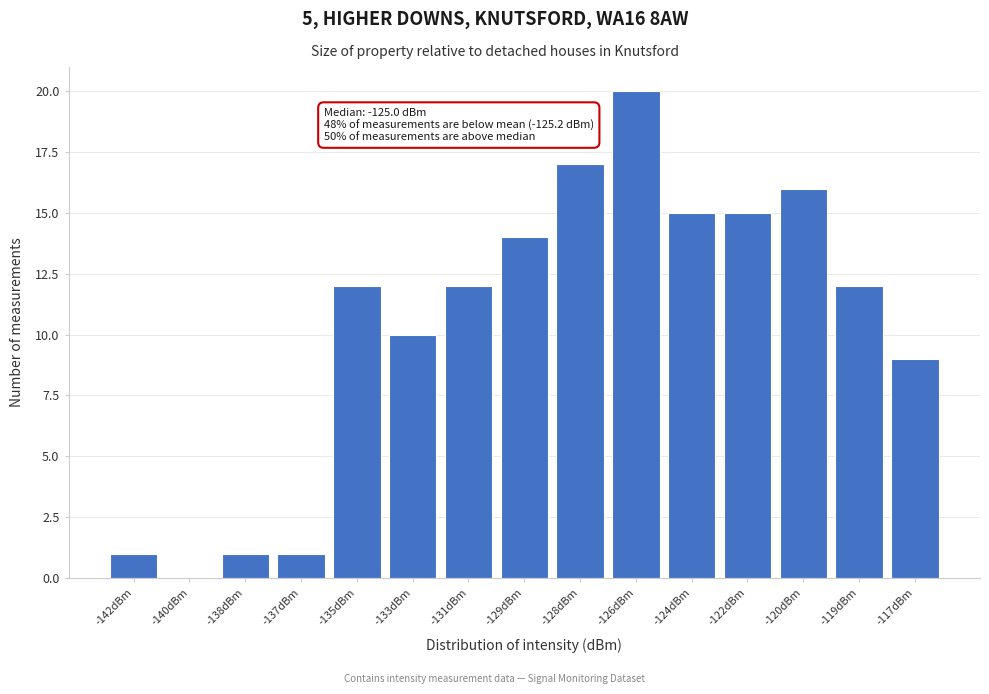

Reading right to left, what are all the values shown in this chart?

-117dBm=9	-119dBm=12	-120dBm=16	-122dBm=15	-124dBm=15	-126dBm=20	-128dBm=17	-129dBm=14	-131dBm=12	-133dBm=10	-135dBm=12	-137dBm=1	-138dBm=1	-140dBm=0	-142dBm=1